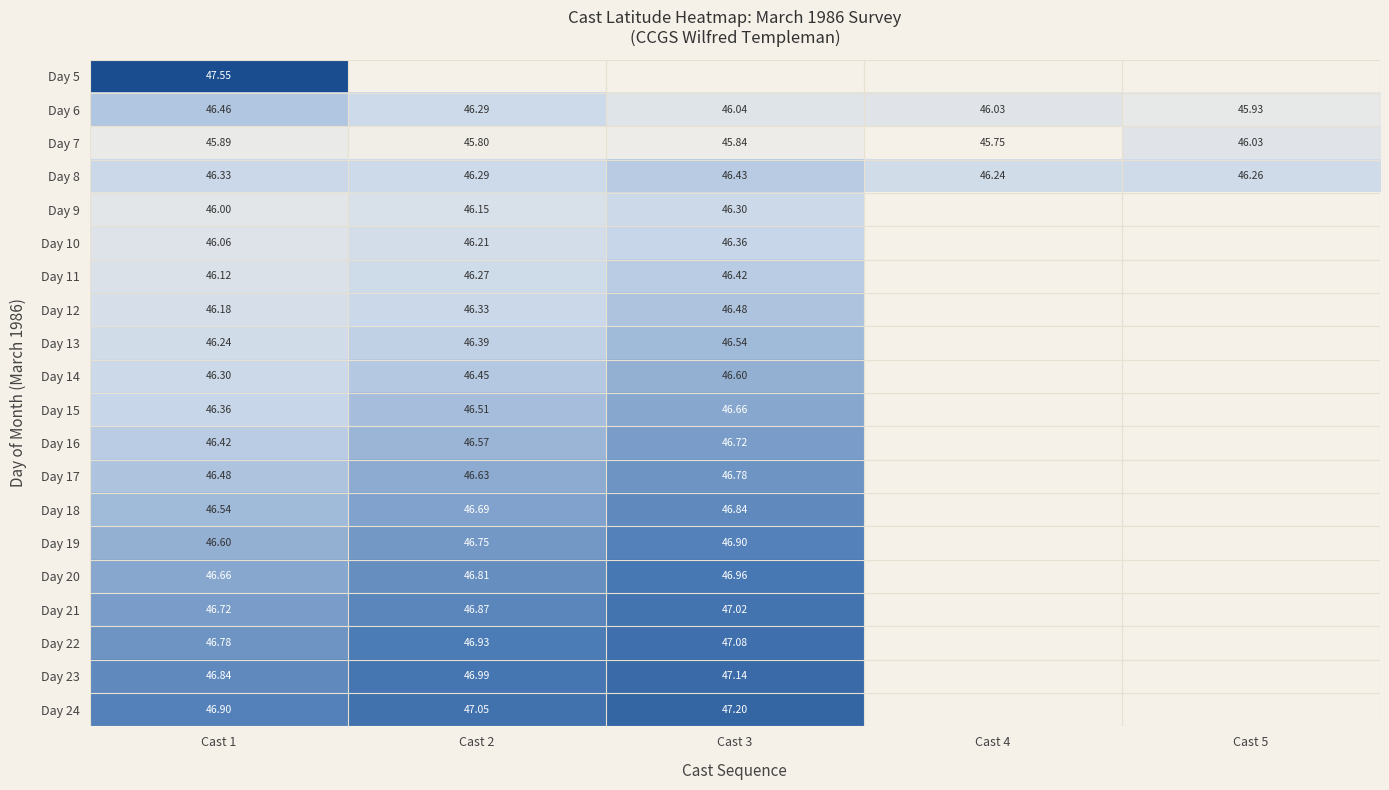

Is the value of Day 23 at Cast 2 greater than the value of Day 12 at Cast 1?

Yes